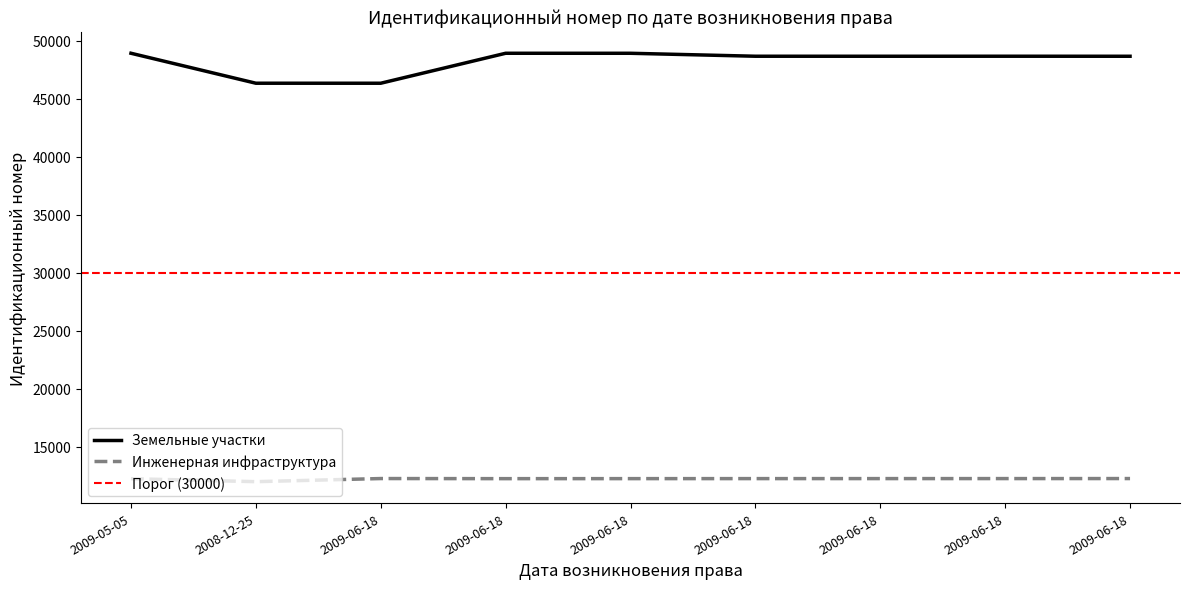

Is this an area chart (filled region under the line)?

No